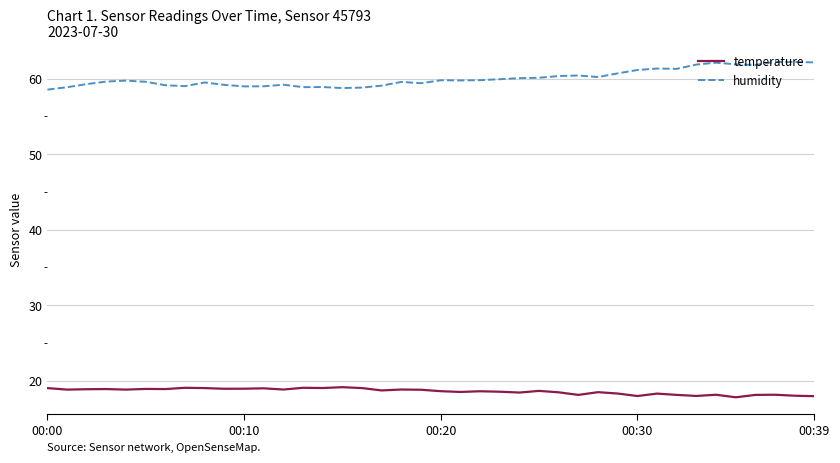

What is the sum of all temperature values?

744.2